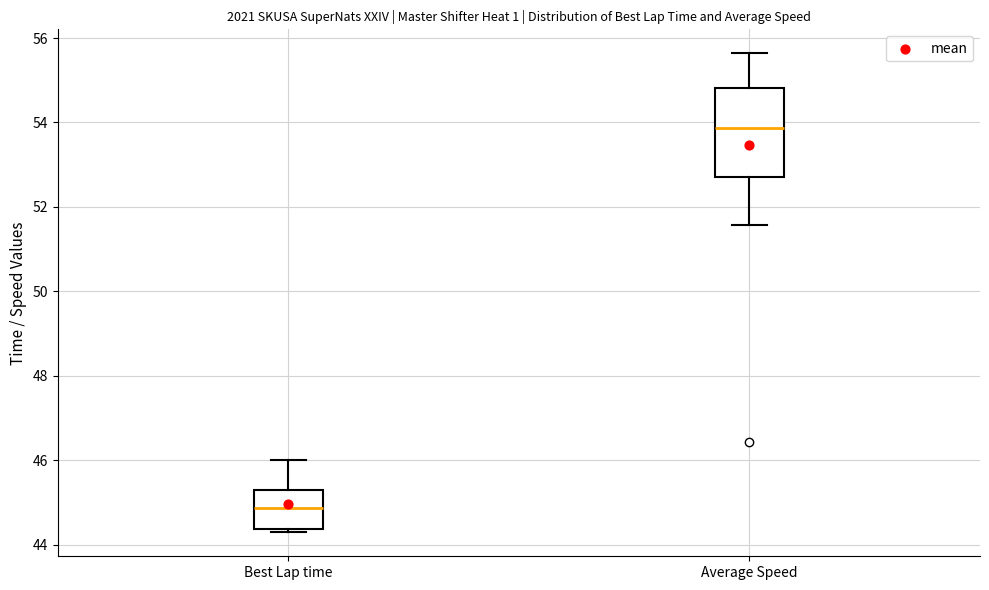

Reading left to right, read every box against the y-axis: the position of its median line, the range the box covers, and the ends of its whiskers. The values are not printed on the chart, so give them approximately, as read against the axis.

Best Lap time: median 44.8, box 44.4 to 45.2, whiskers 44.2 to 46.0
Average Speed: median 53.8, box 52.8 to 54.8, whiskers 51.6 to 55.6